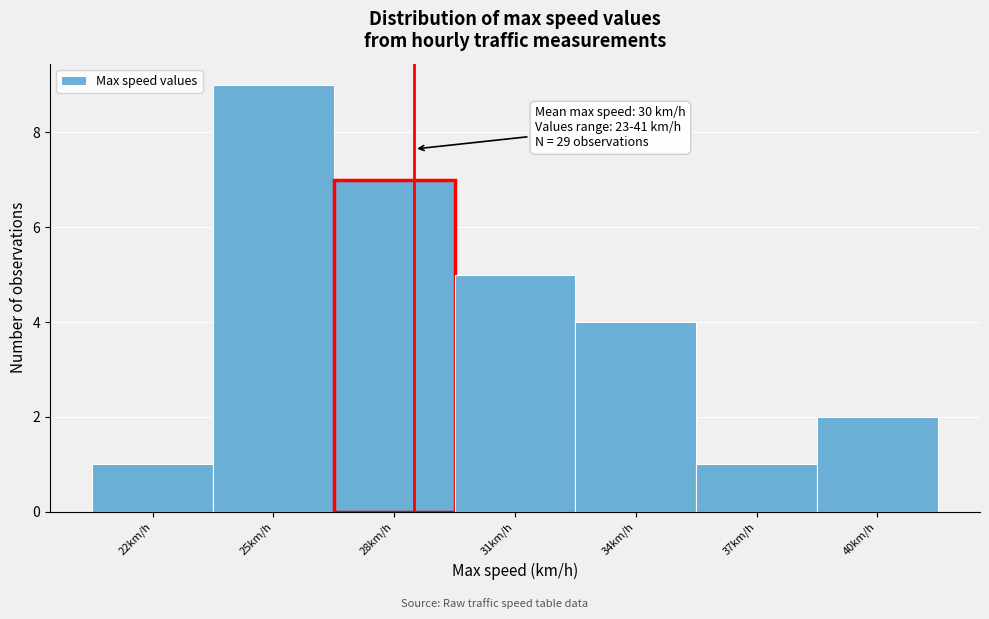

Reading right to left, what are all the values shown in this chart?

40km/h=2	37km/h=1	34km/h=4	31km/h=5	28km/h=7	25km/h=9	22km/h=1